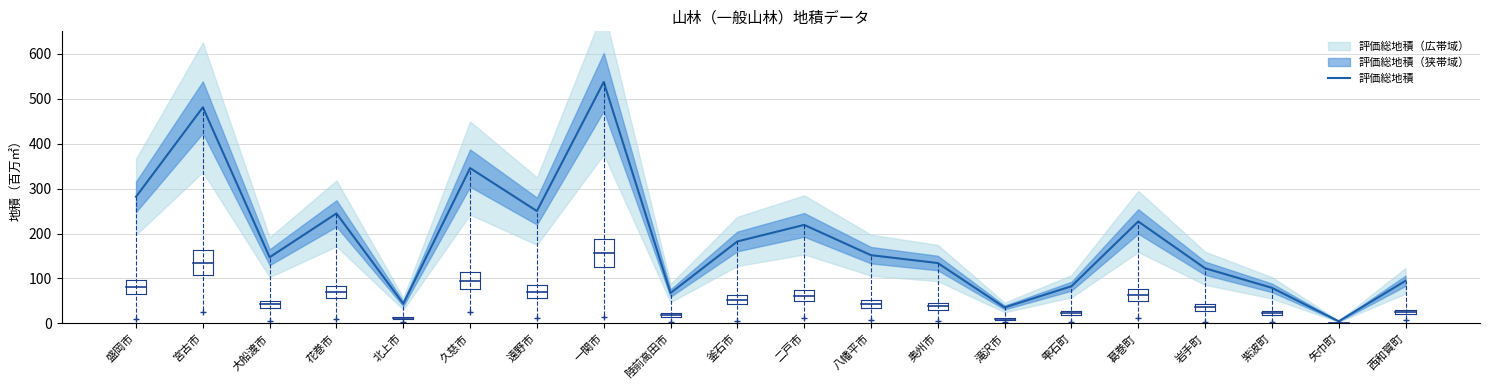

What is the ratio of the value at 八幡平市 to the value at 遠野市?

0.6